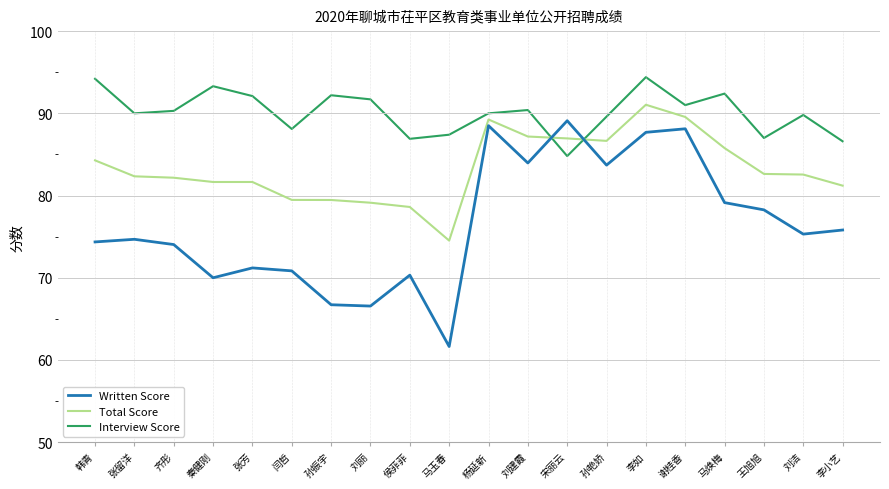

At which category is the sum across all series the highest?

李如